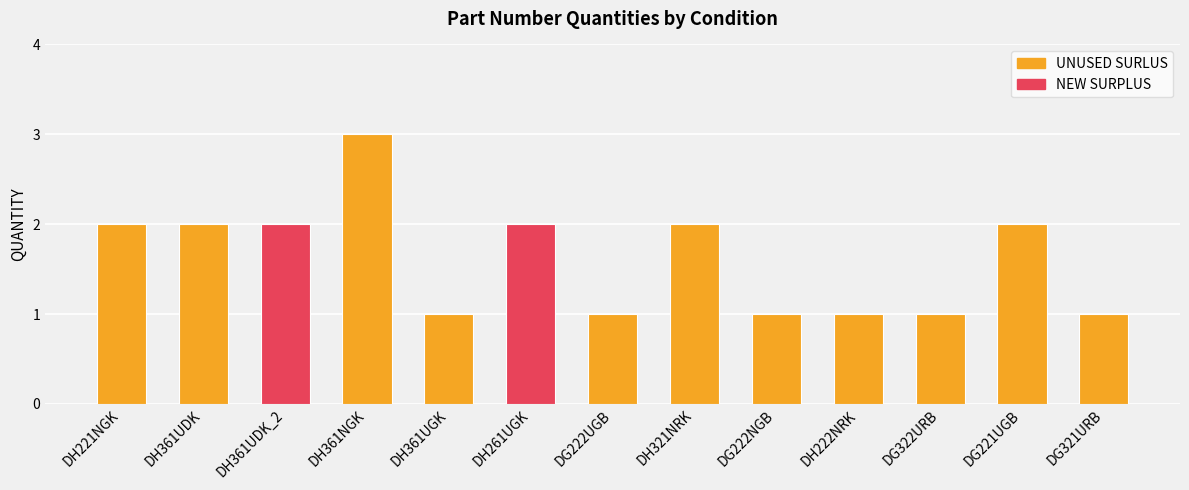

What is the average value?

2